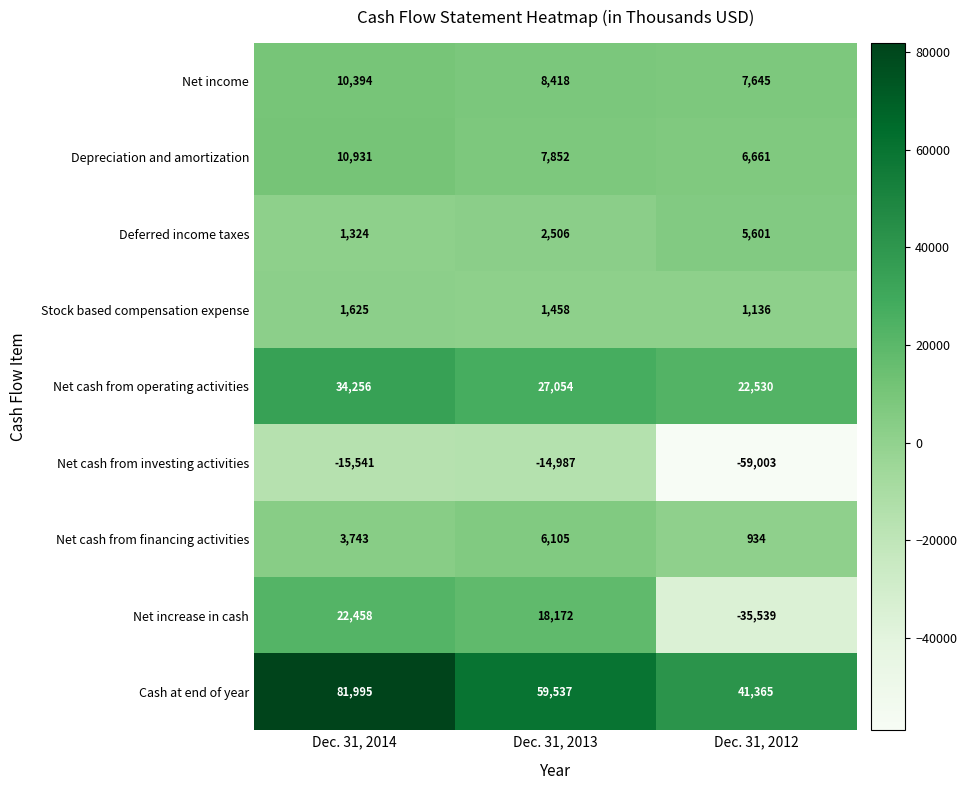

At how many categories does at least one series exceed 1084?

3